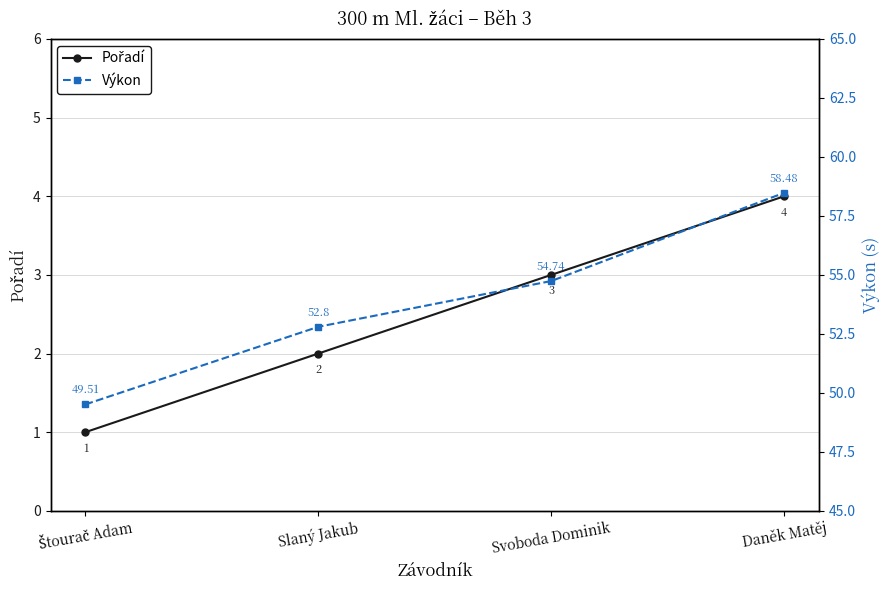

At which label does Výkon first exceed 54?

Svoboda Dominik